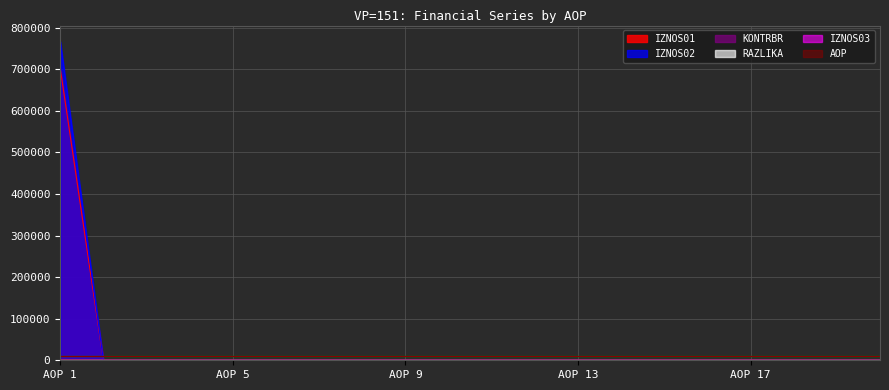

What is the maximum value shown in the chart?

766878.7